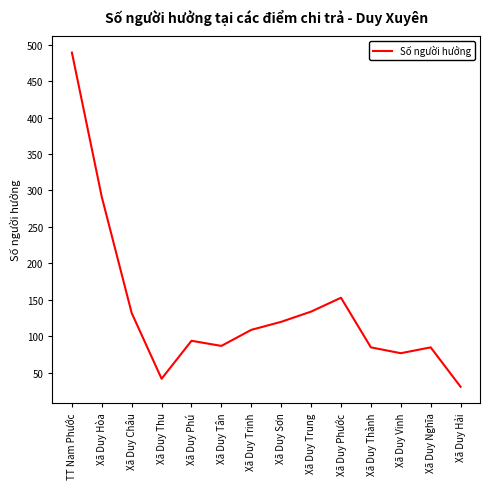

Which label corresponds to the smallest value in the chart?

Xã Duy Hải